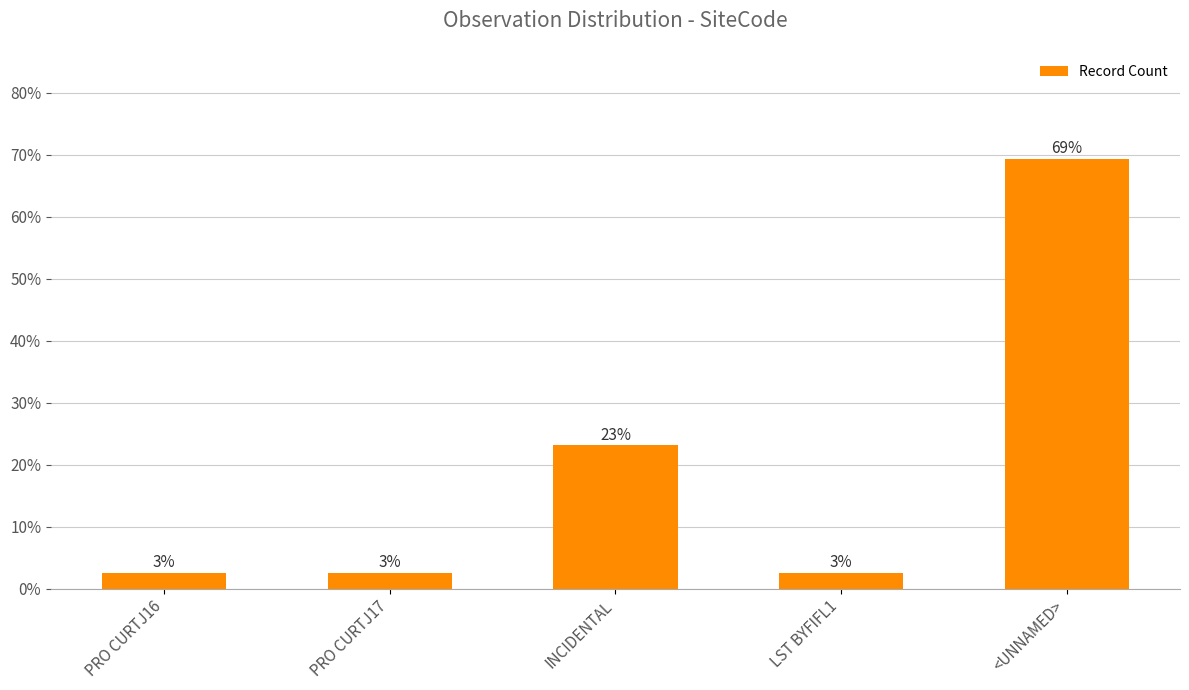

What is the label of the 3rd bar from the left?

INCIDENTAL